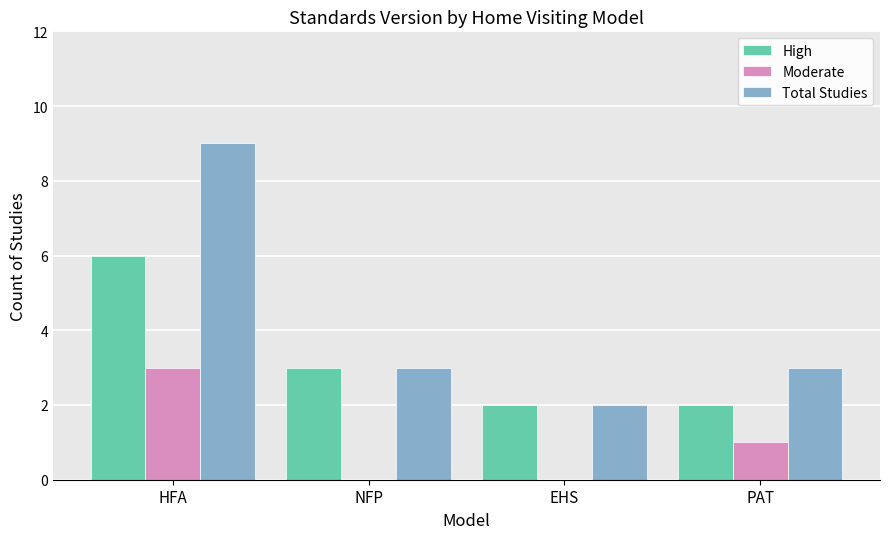

What is the highest value of the Total Studies series?

9